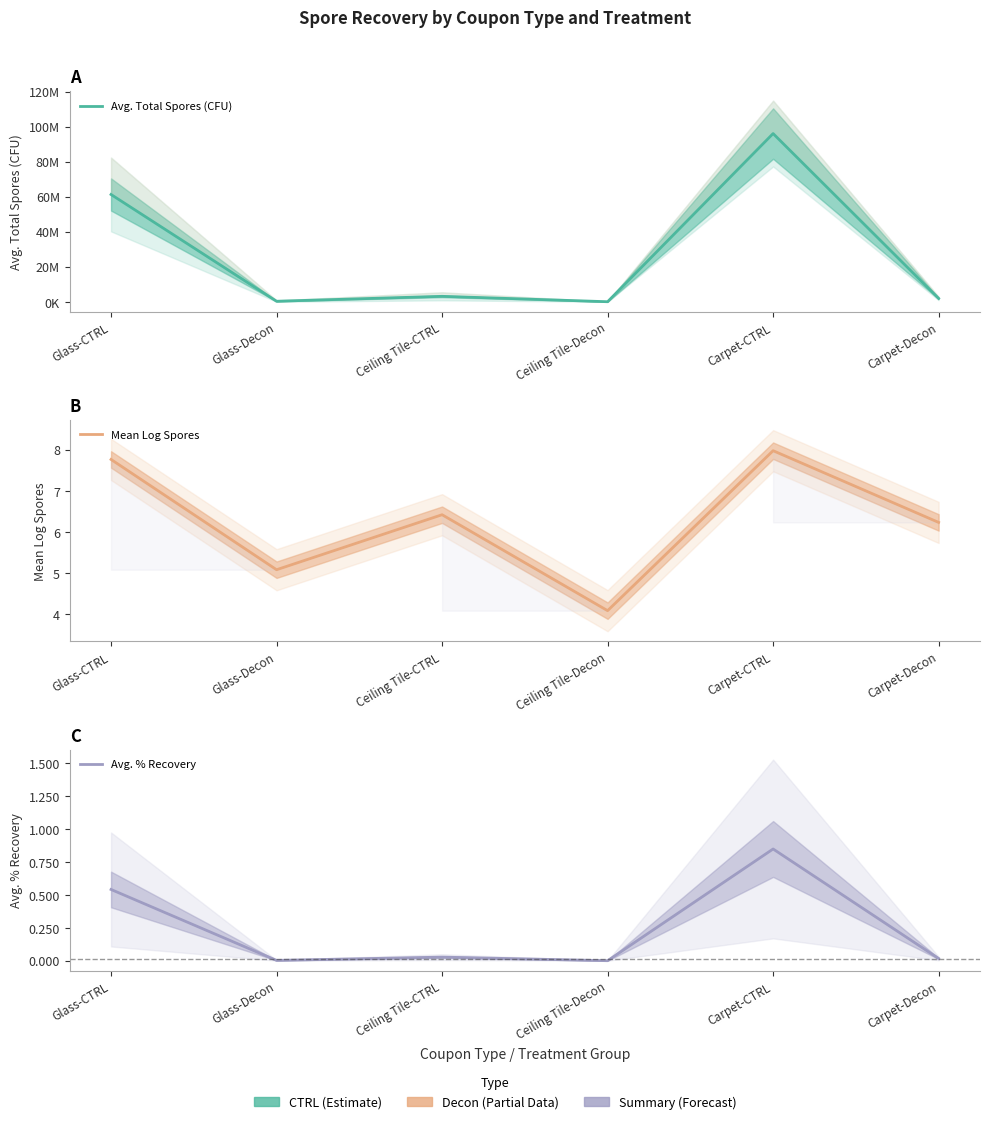

In Avg. Total Spores (CFU), how many points are lower than both neighbors (excluding endpoints)?

2